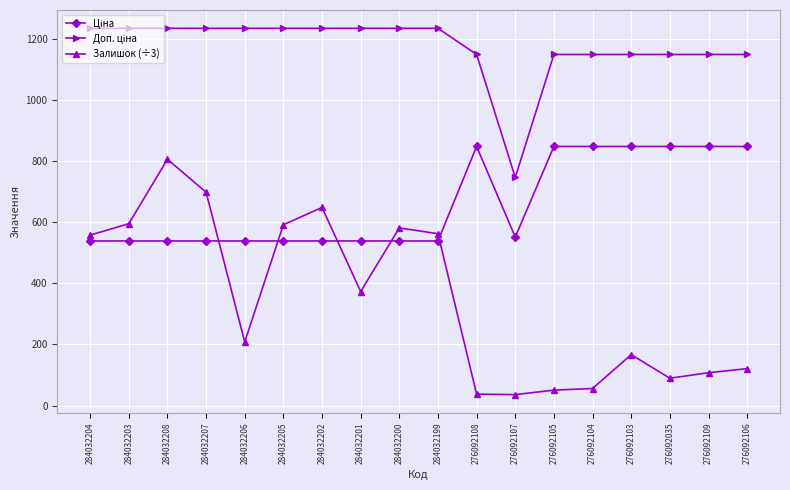

What is the total value across all series at 284032202?

2423.1